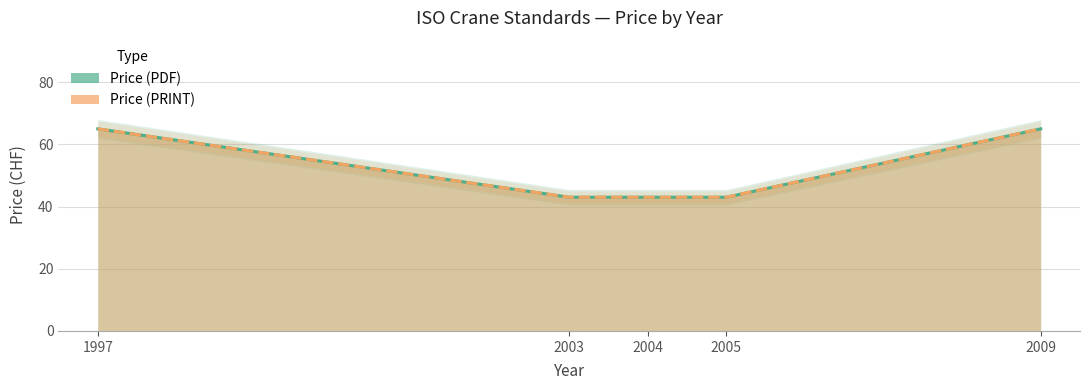

List the labels in order of Price (PRINT) value, largest first.

1997, 2009, 2003, 2004, 2005